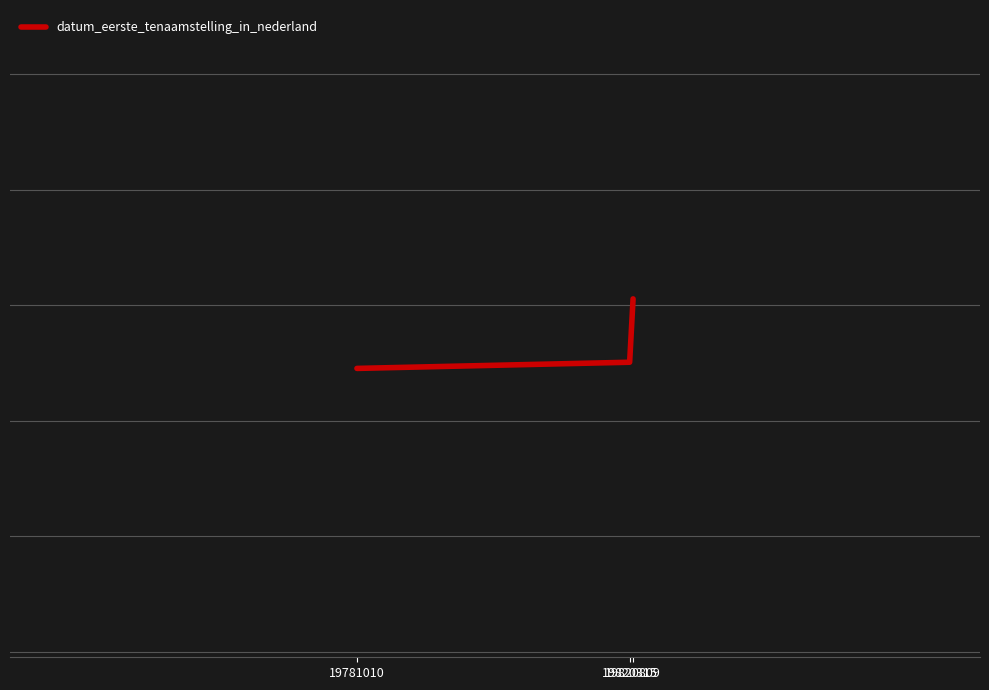

Reading left to right, what are all the values shown in this chart?

20090427	20101123	20210818